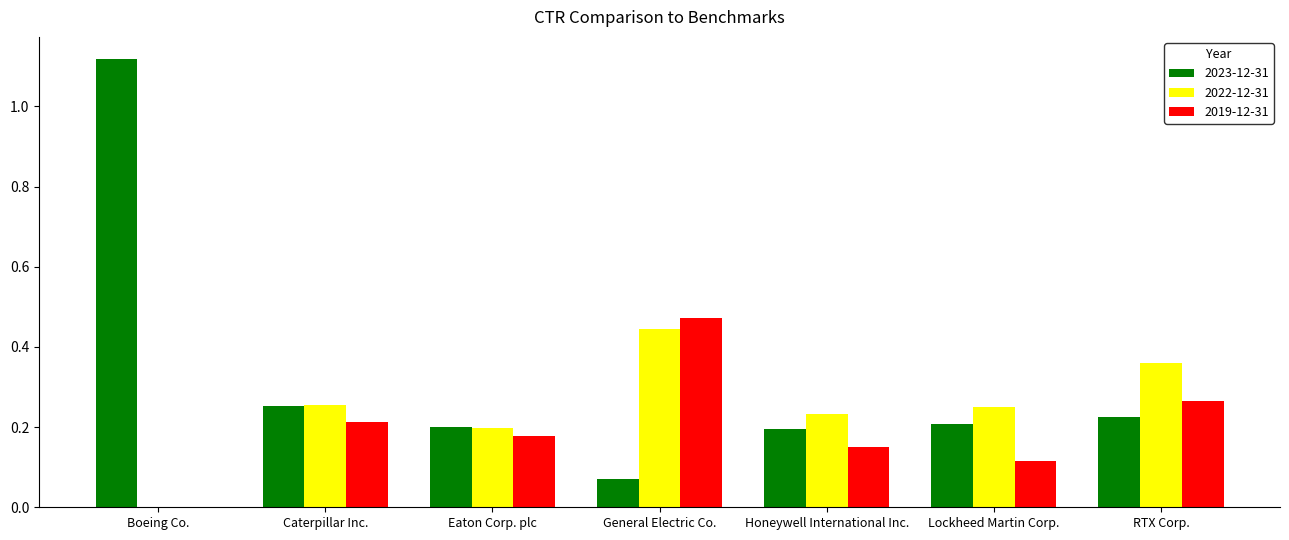

At which category is the sum across all series the highest?

Boeing Co.